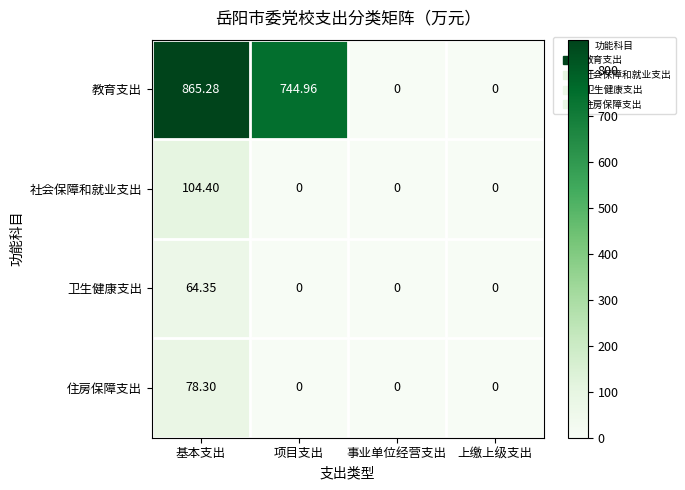

What is the total value across all series at 项目支出?

745.0